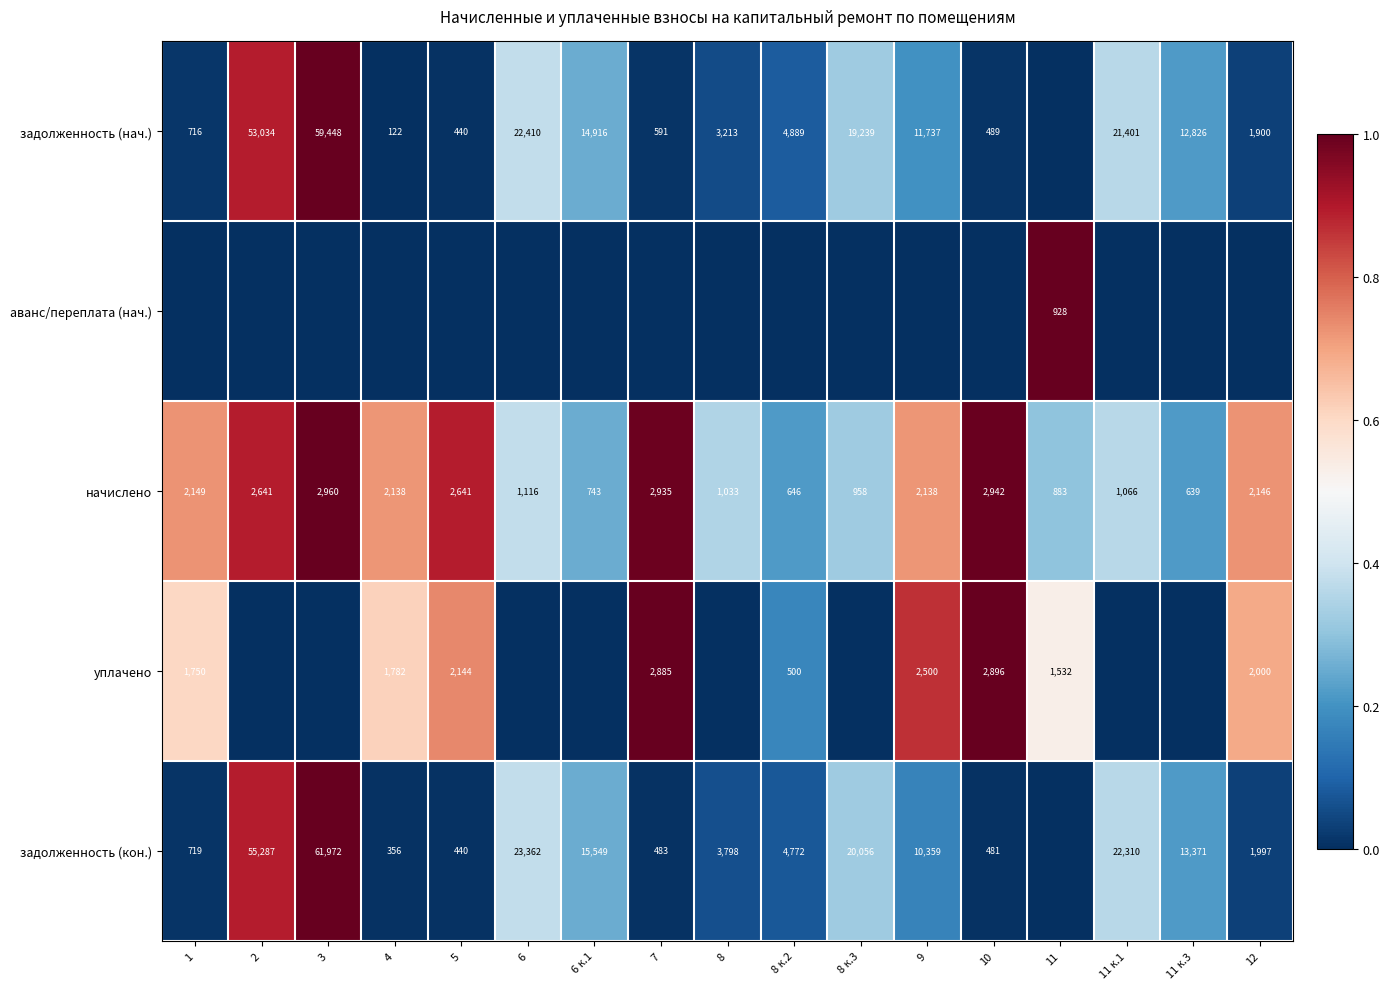

What is the difference between the начислено values at 12 and 11 к.3?

1507